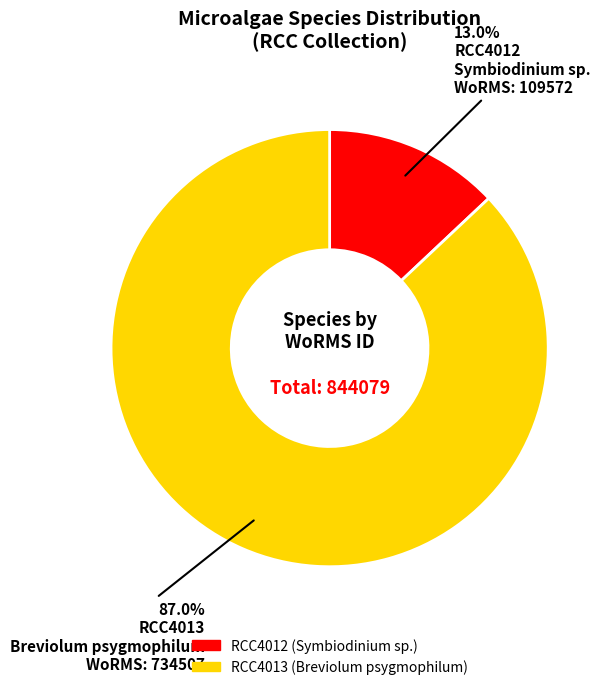

How many slices are in this pie chart?

2